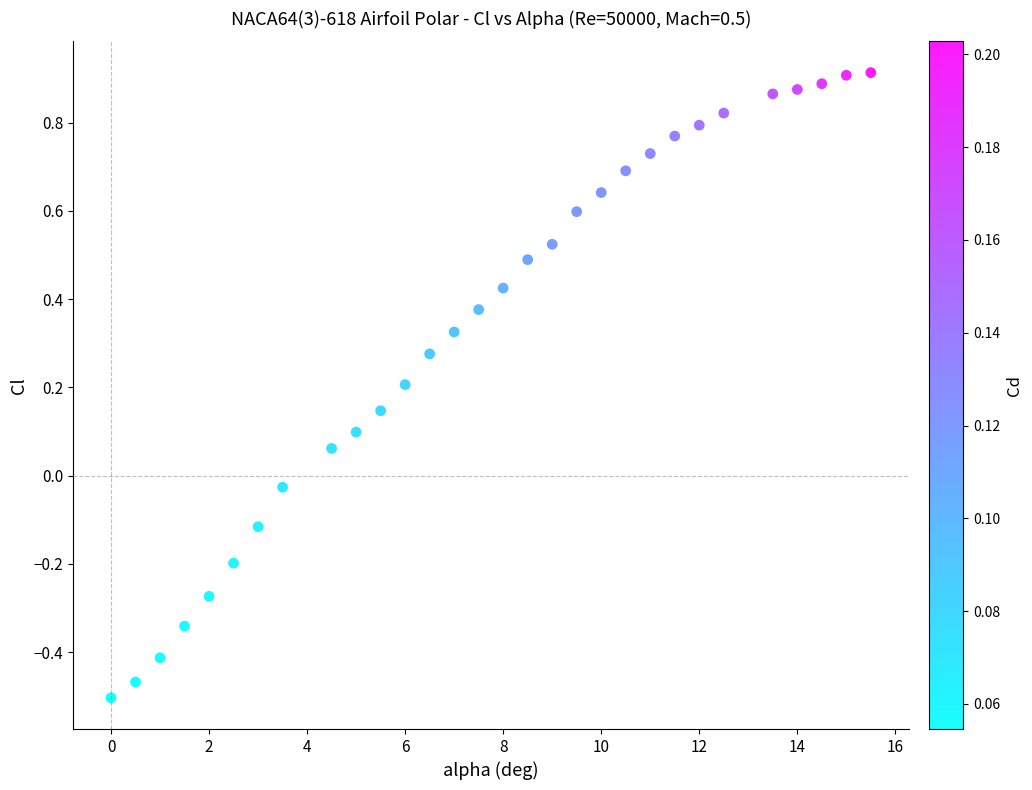

What is the range of Y values (max minus min)?

1.4